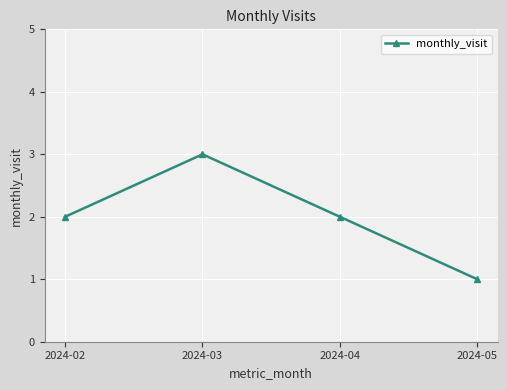

What is the smallest value displayed?

1